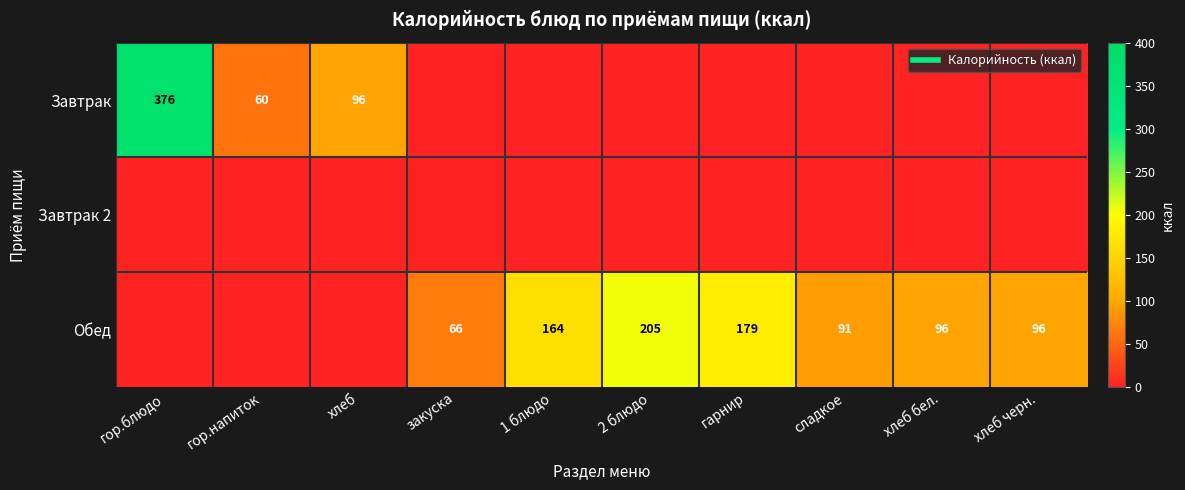

What is the total value across all series at гор.блюдо?

375.6